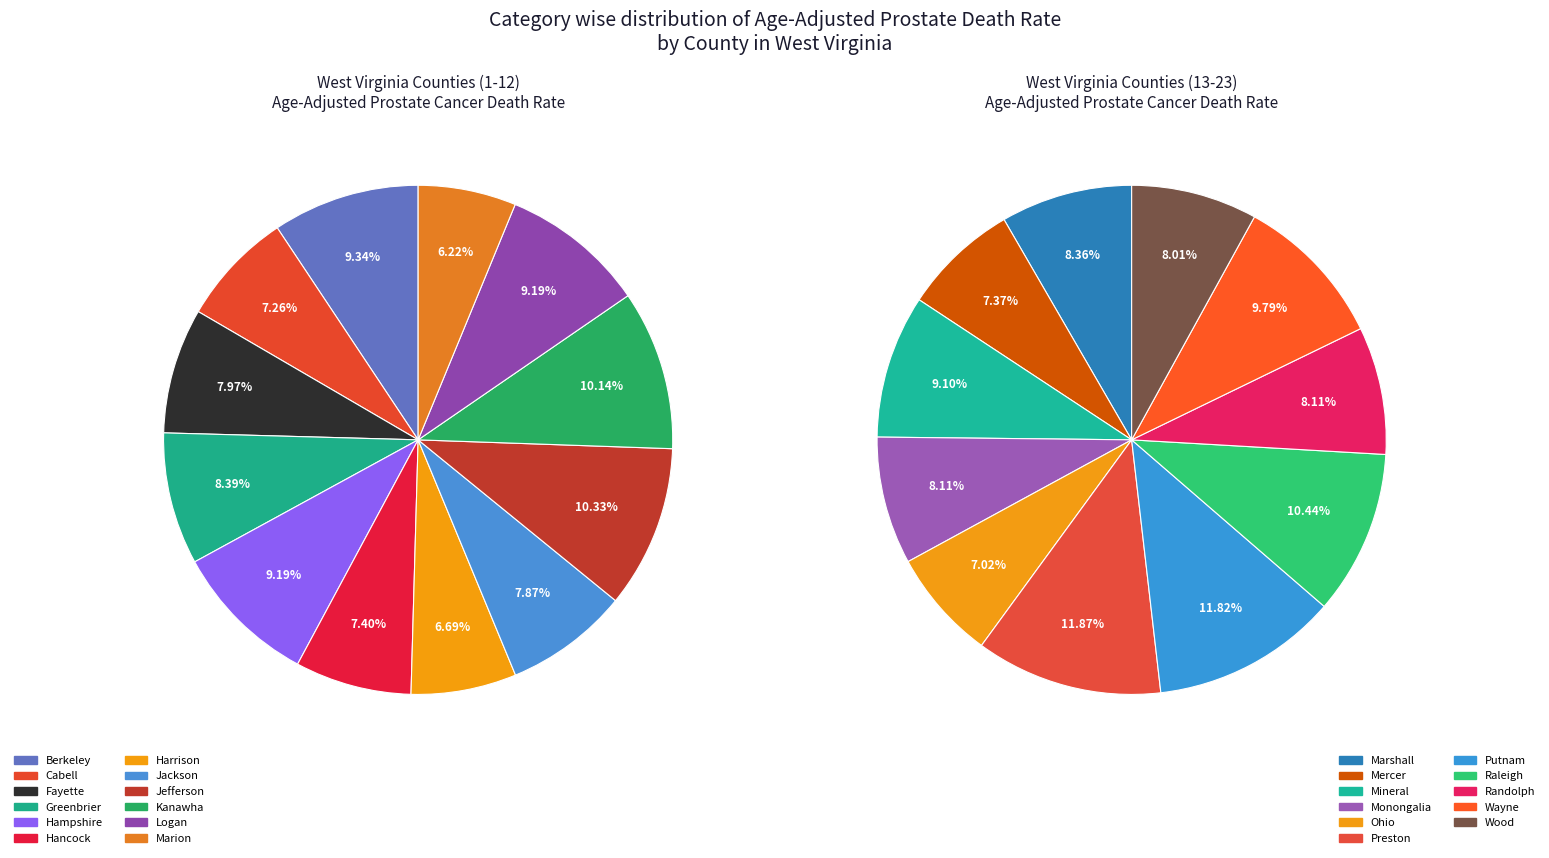

Does any single category account for the majority?

No